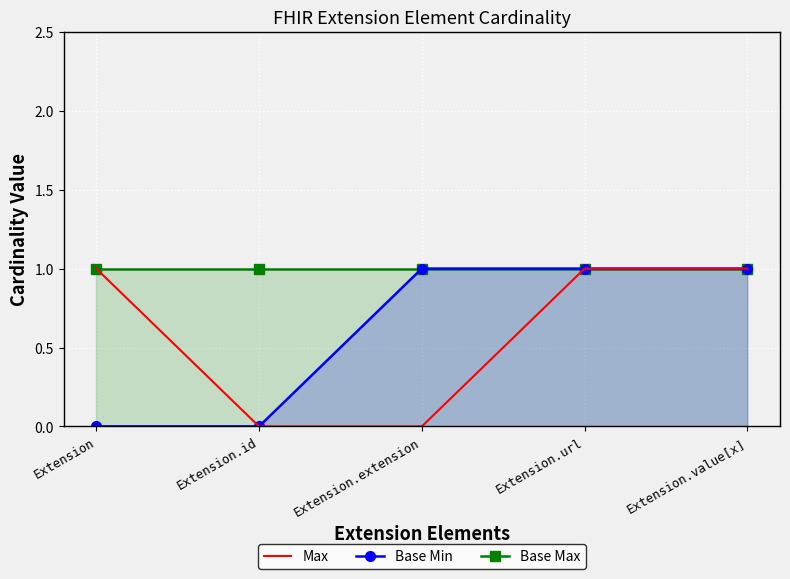

How many values in Max are above zero?

3